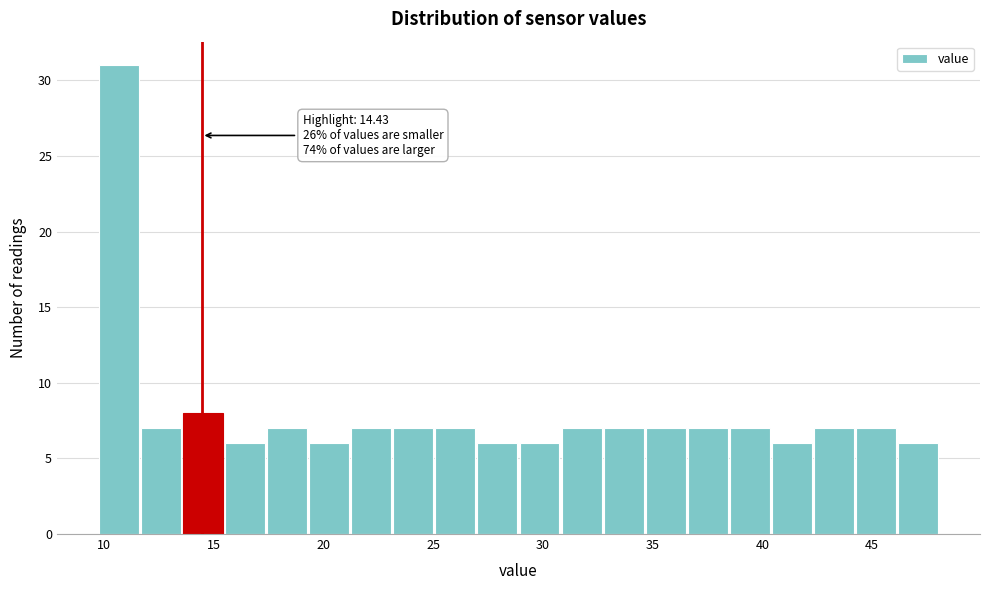

Read against the x-axis, roughly where is the centre of the tallest bar?

10.5